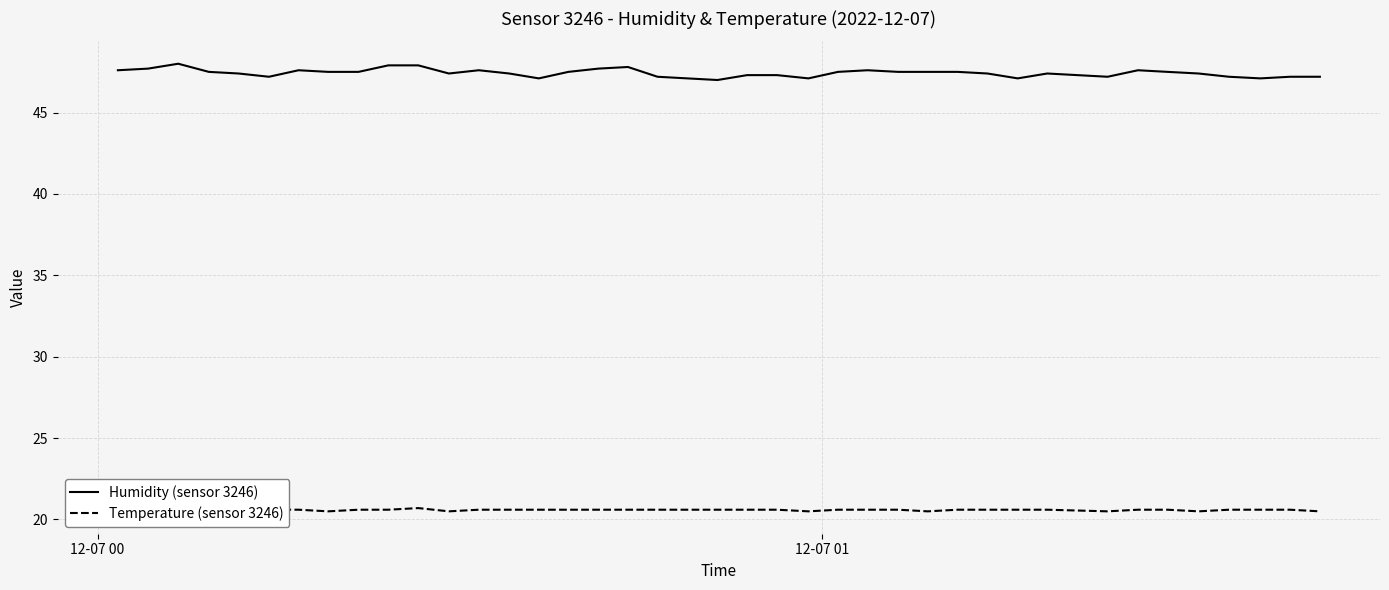

How many categories are shown in the chart?

40